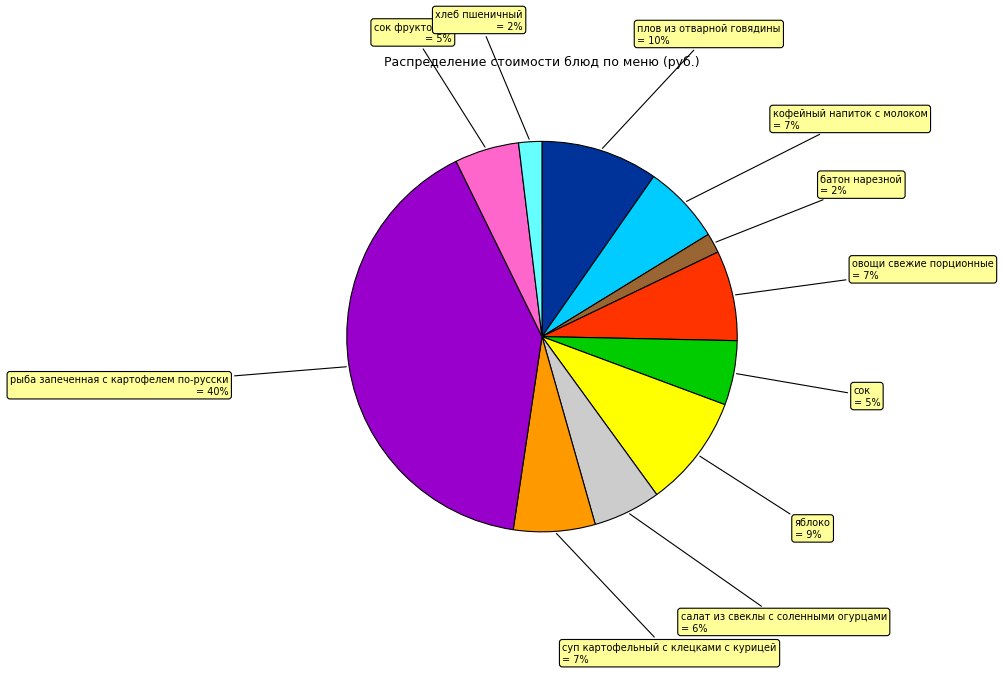

What is the ratio of the value at батон нарезной to the value at кофейный напиток с молоком?

0.3